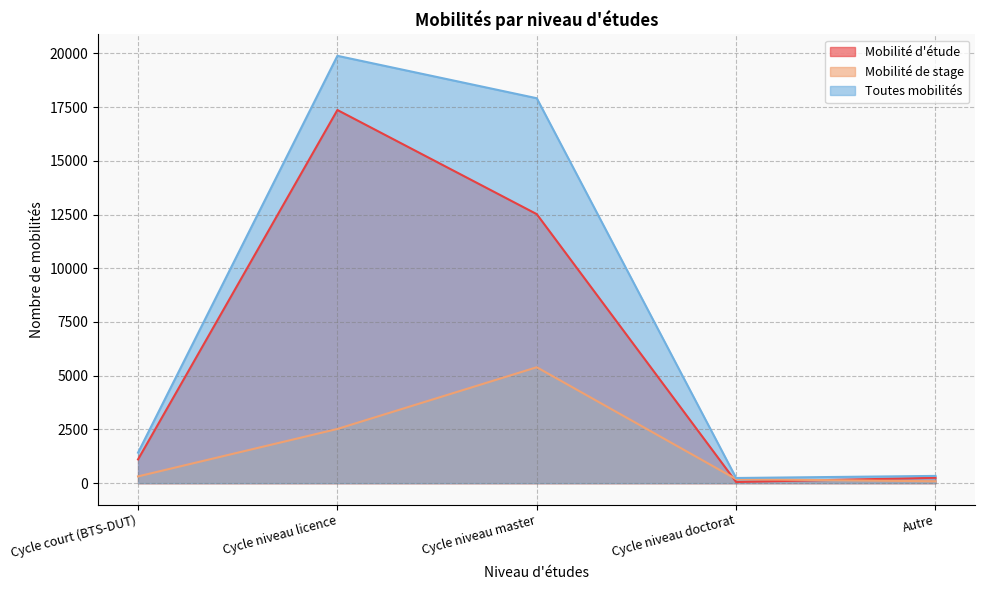

What is the value of the Toutes mobilités point at the 2nd from the left?

19886